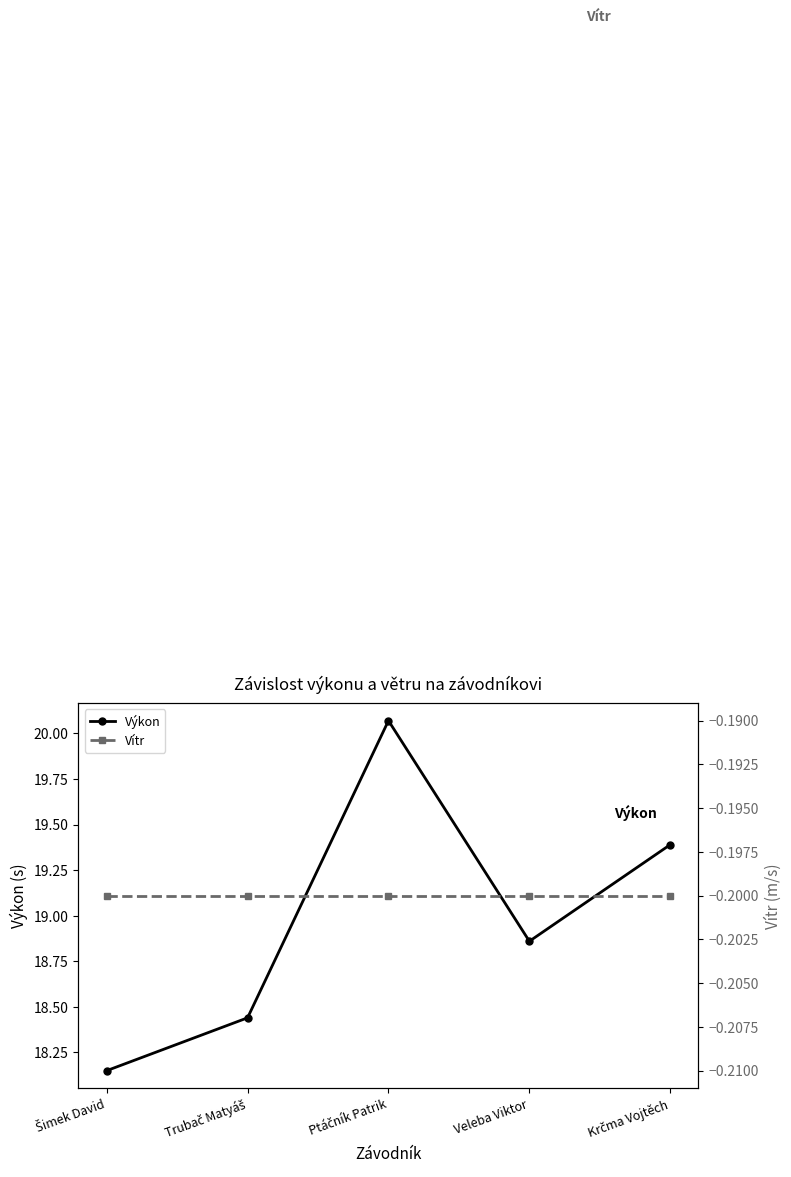

Reading right to left, extract all data points from this chart.

Výkon: 19.4	18.9	20.1	18.4	18.1
Vítr: -0.2	-0.2	-0.2	-0.2	-0.2